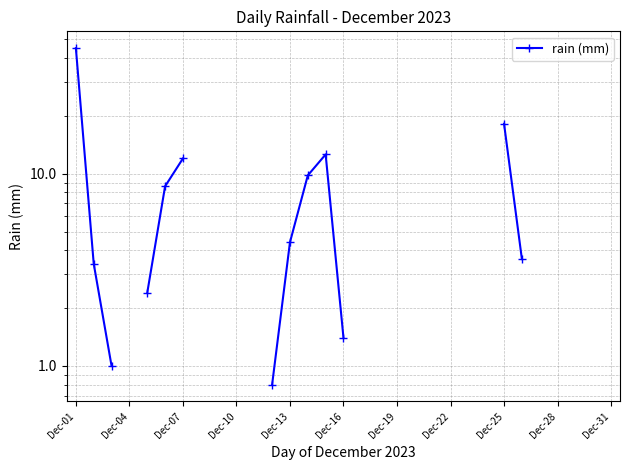

What is the difference between the maximum and minimum values?

44.2